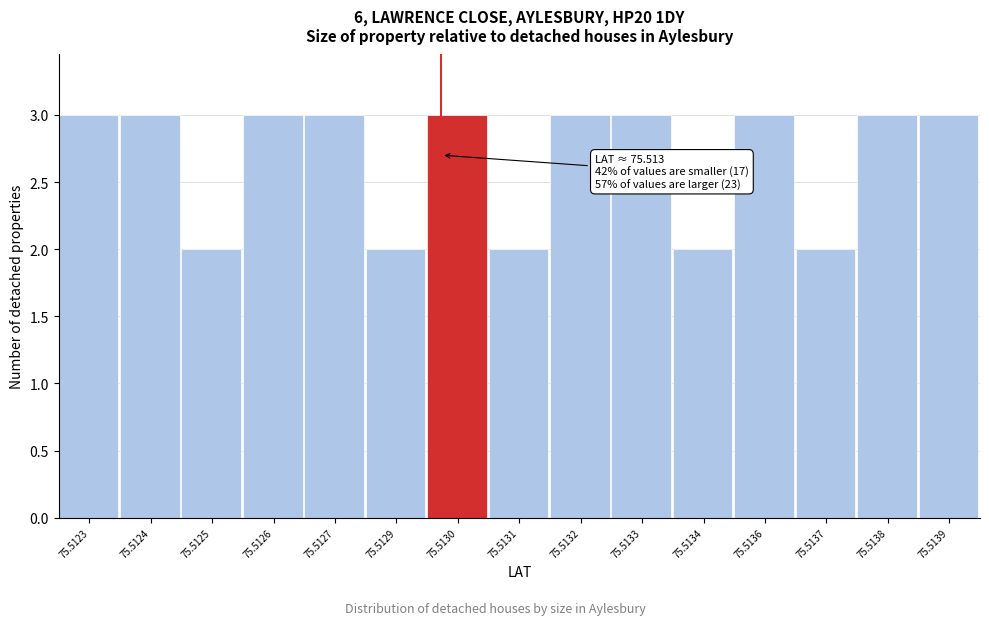

Reading left to right, list all the values displayed in this chart.

3	3	2	3	3	2	3	2	3	3	2	3	2	3	3